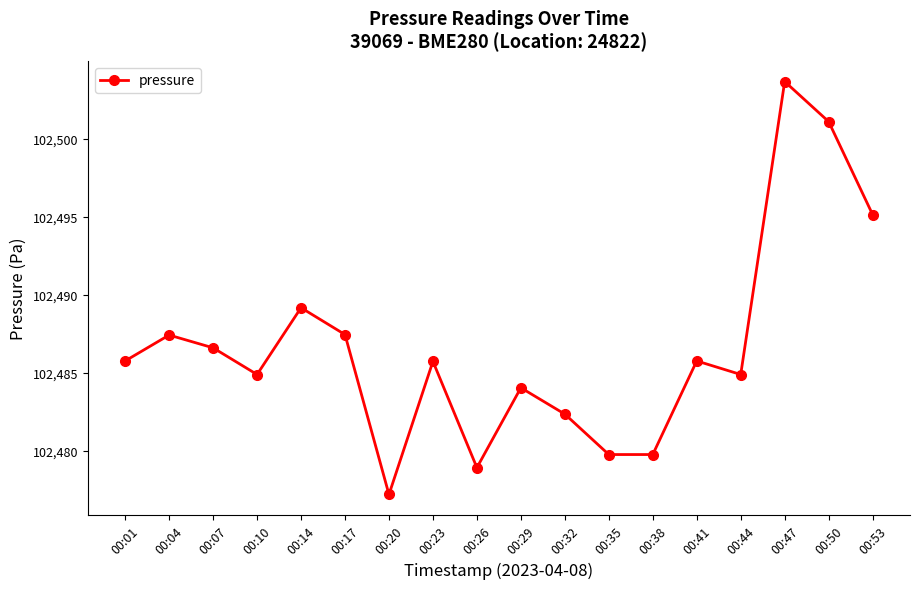

Is this an area chart (filled region under the line)?

No